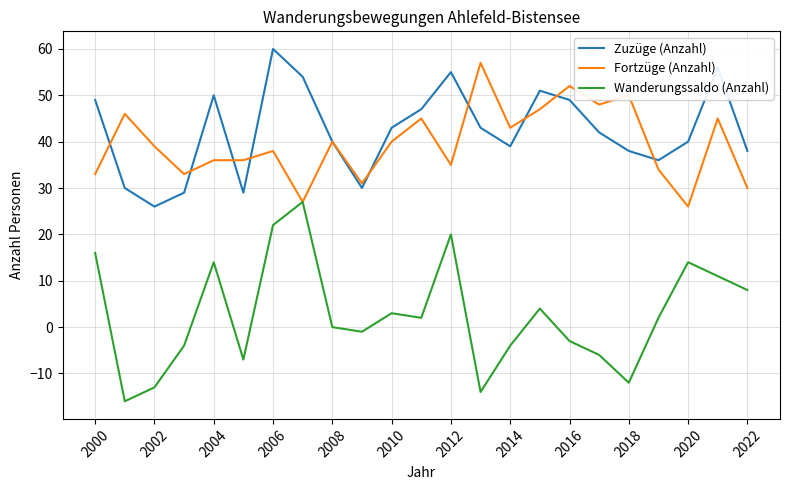

What is the highest value of the Wanderungssaldo (Anzahl) series?

27